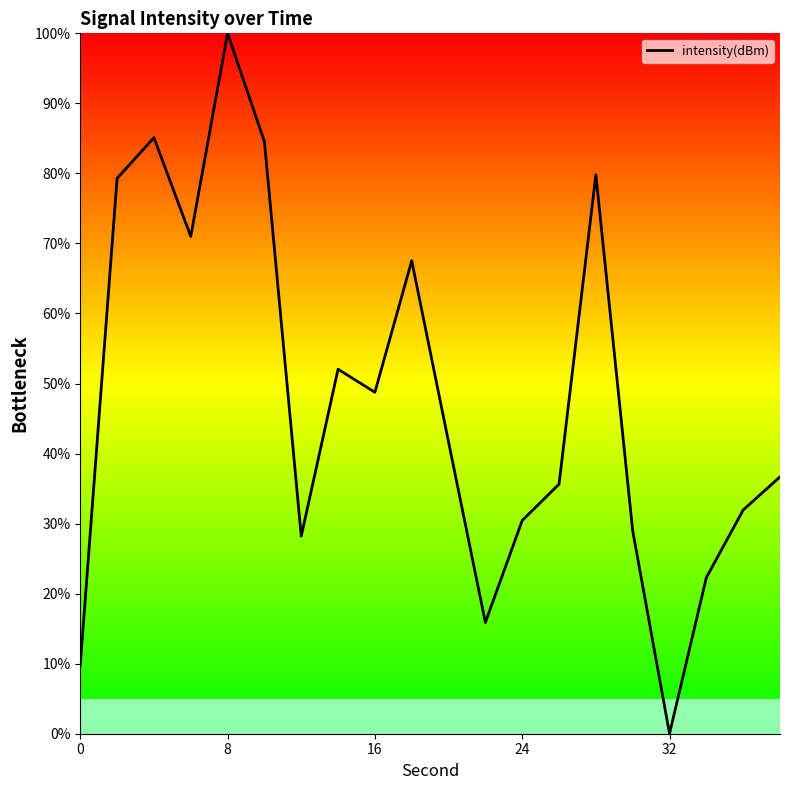

What is the greatest value displayed?

100.0